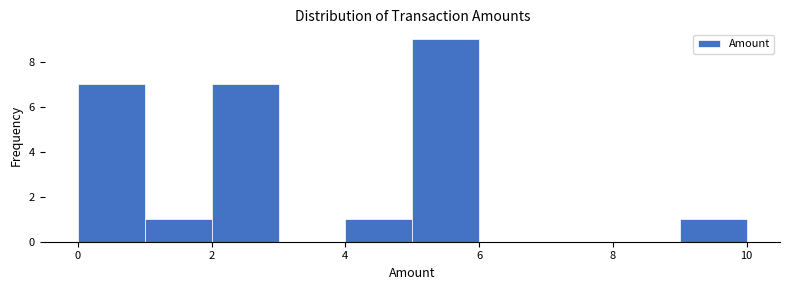

Over which range of the x-axis is the bar tallest?

5 to 6